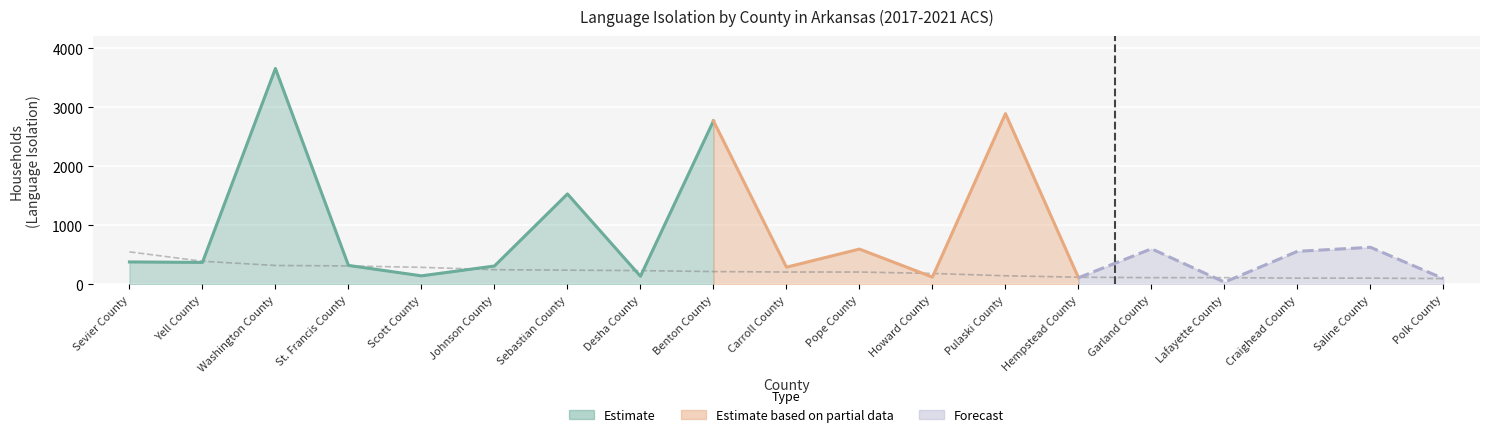

What is the value of the 17th point from the left?

103.4